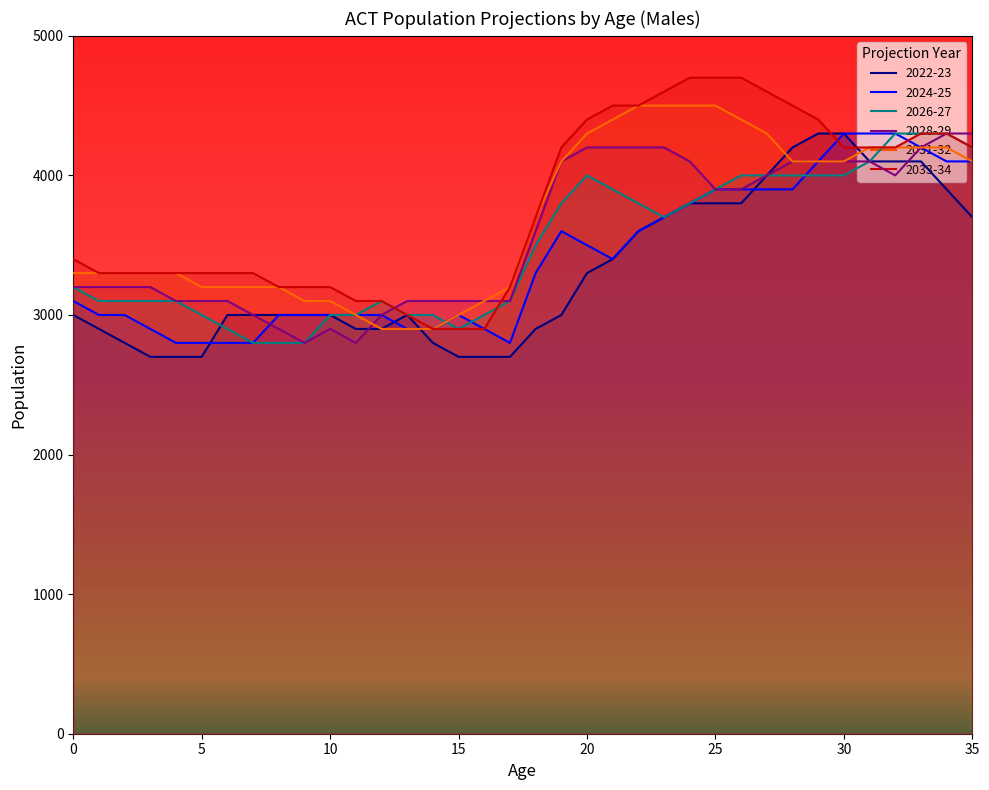

How many data points in 2033-34 are less than 3700?

18